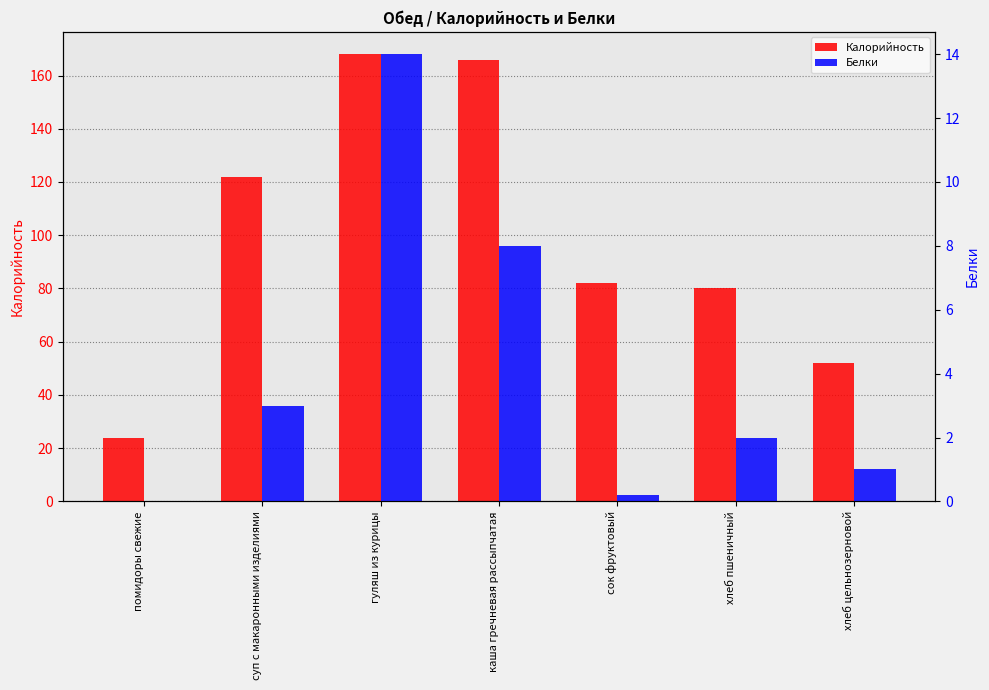

What is the average value of the Белки series?

4.0